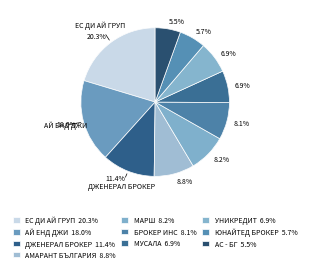

Rank the categories by value from lowest to highest.

АС - БГ, ЮНАЙТЕД БРОКЕР, УНИКРЕДИТ, МУСАЛА, БРОКЕР ИНС, МАРШ, АМАРАНТ БЪЛГАРИЯ, ДЖЕНЕРАЛ БРОКЕР, АЙ ЕНД ДЖИ, ЕС ДИ АЙ ГРУП